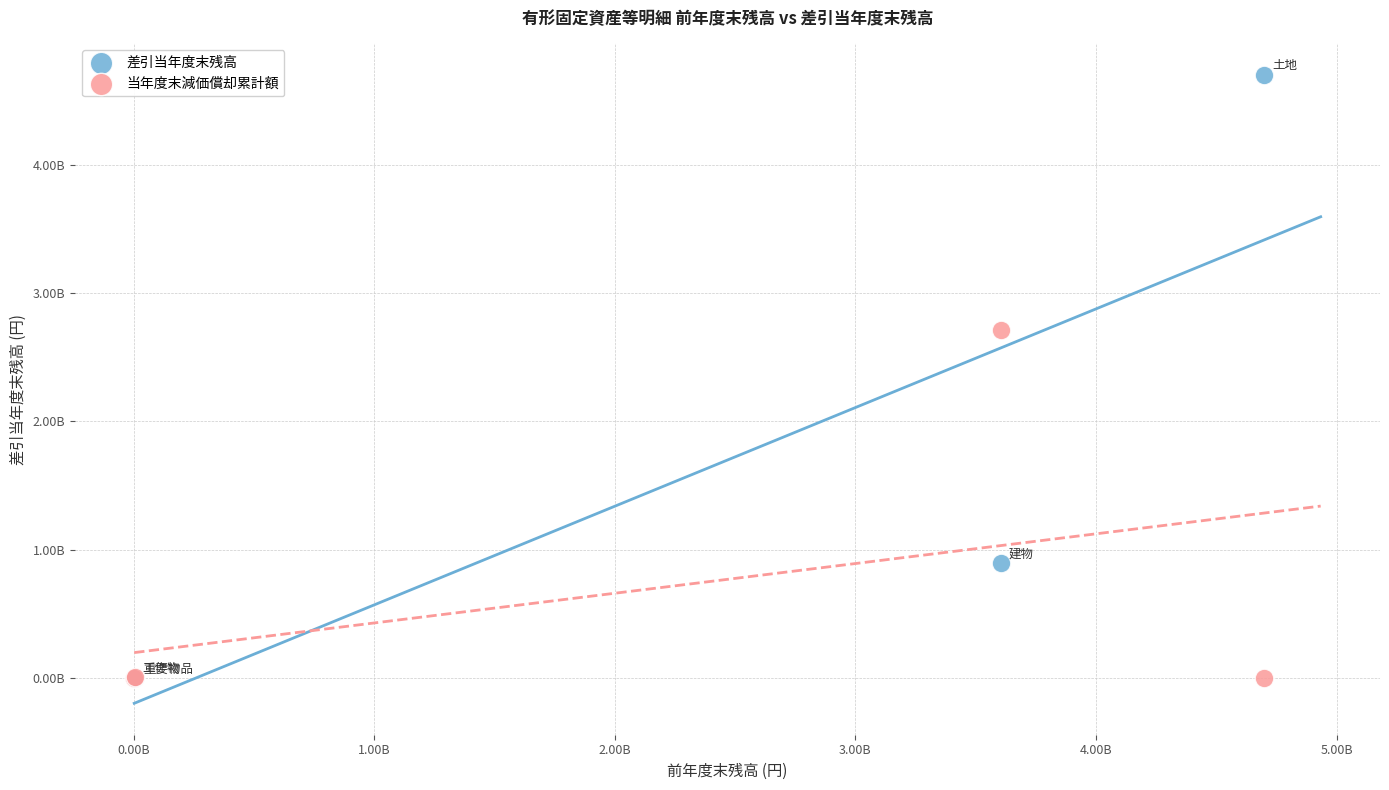

Which series has the largest Y range (max minus min)?

差引当年度末残高